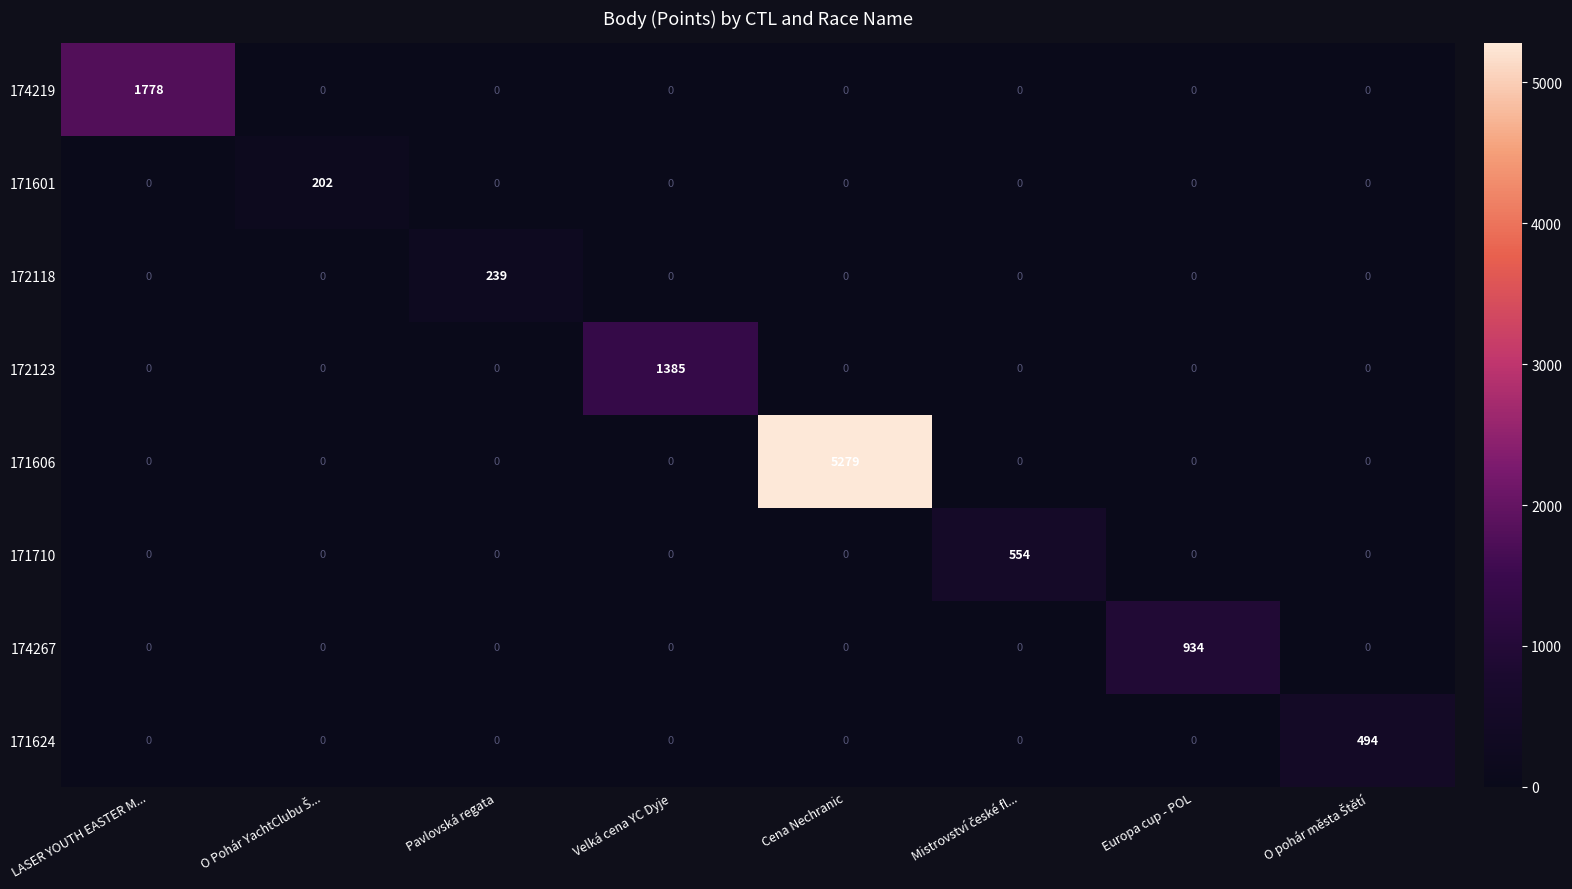

Which series has the largest total across all categories?

171606